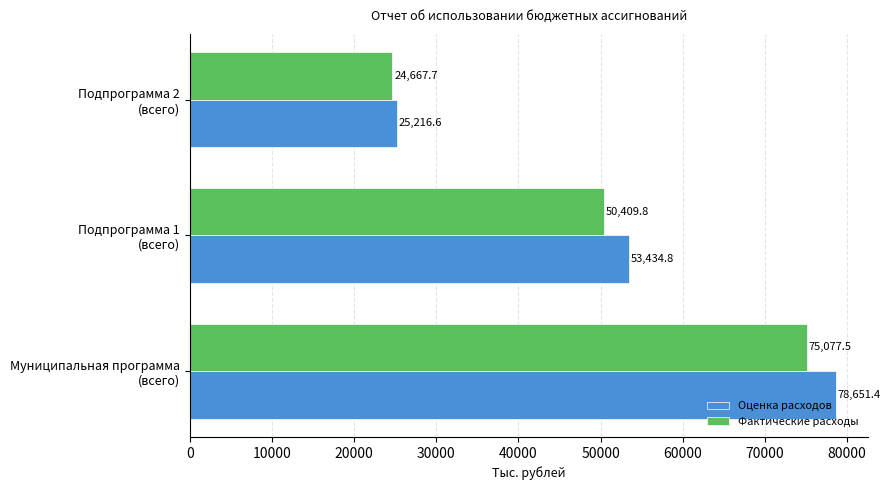

What is the average value of the Оценка расходов series?

52434.3